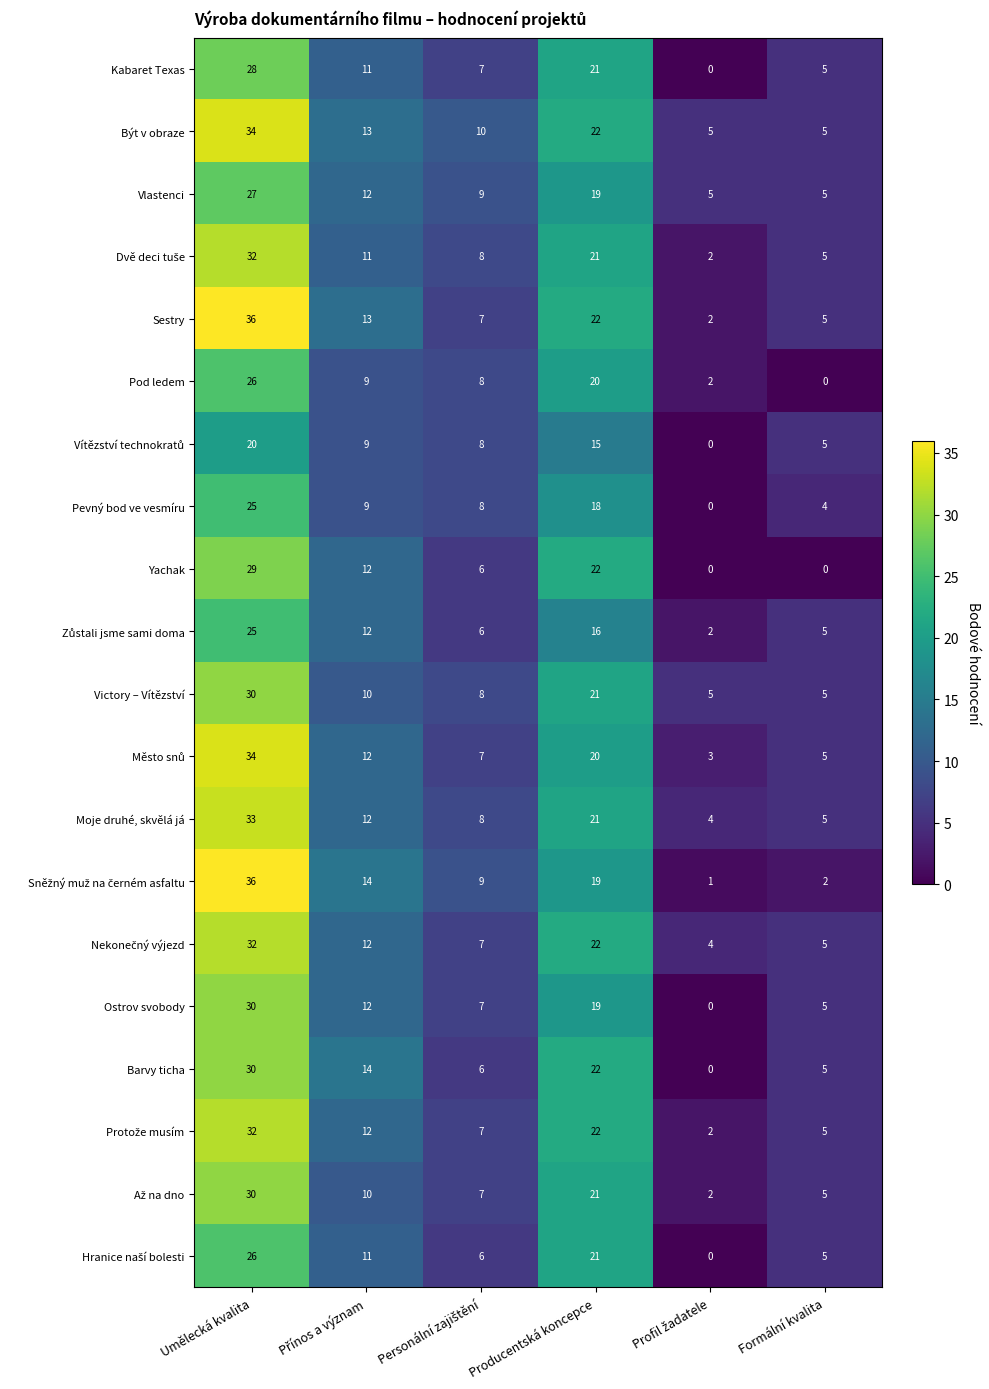

At which category is the sum across all series the highest?

Umělecká kvalita